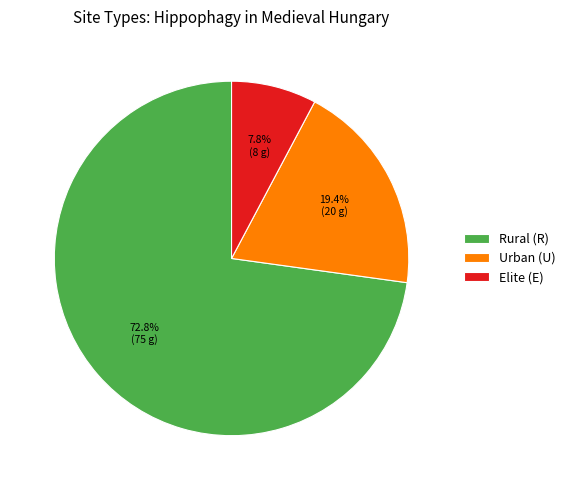

Combined, do Rural (R) and Elite (E) account for over 50%?

Yes